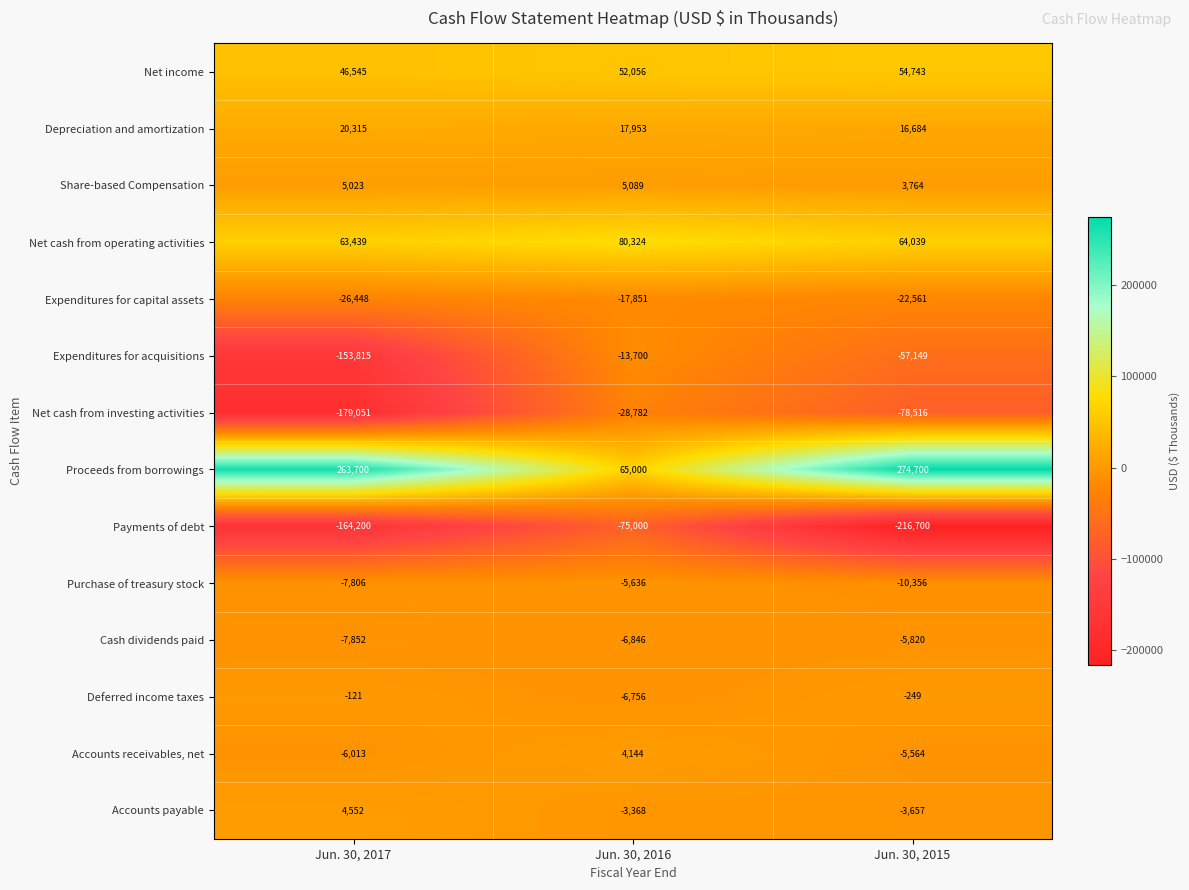

What is the average value of the Depreciation and amortization series?

18317